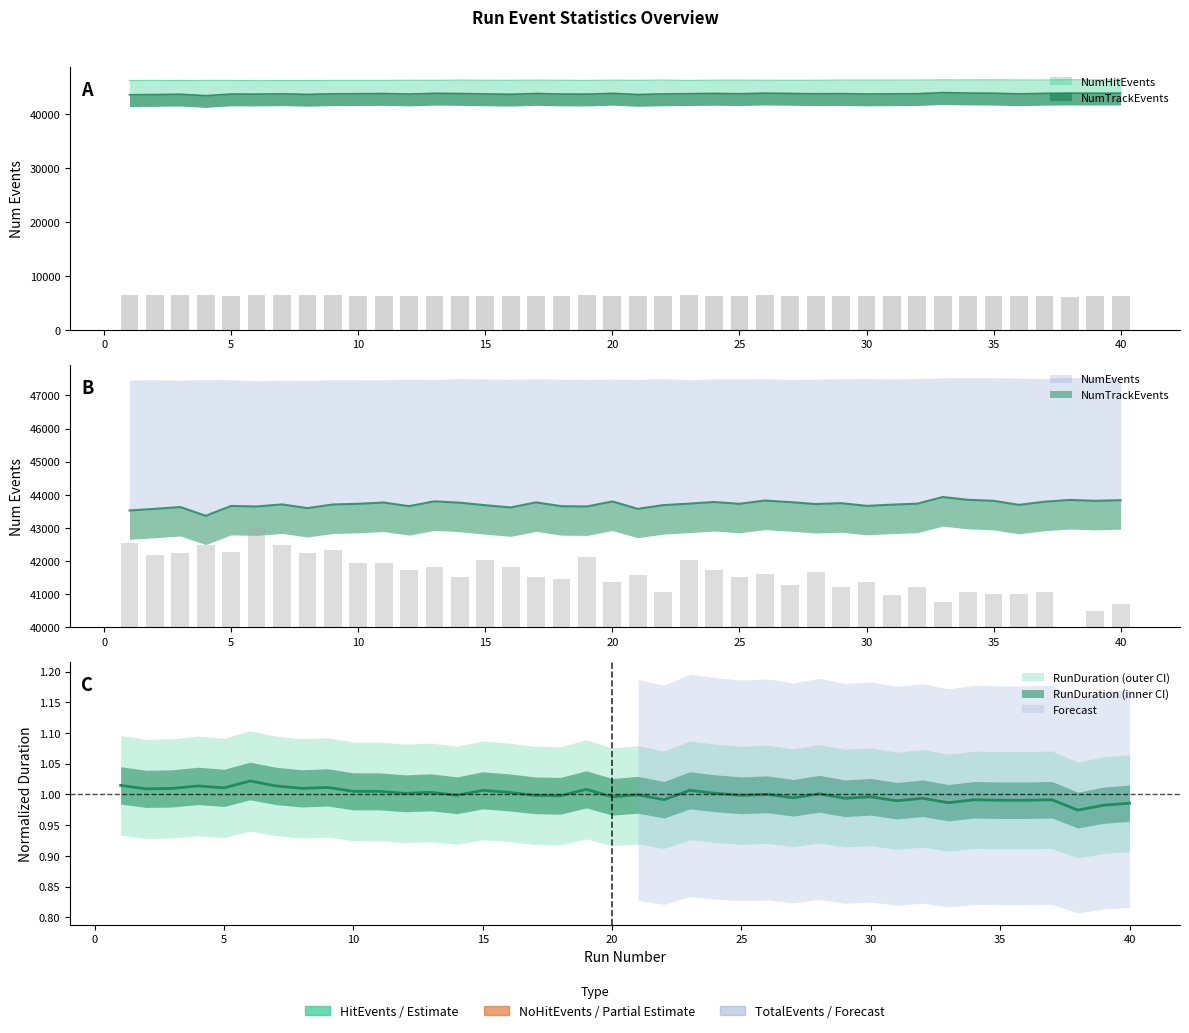

What is the value of the NumNoHitEvents bar at the 5th from the left?

6385.0